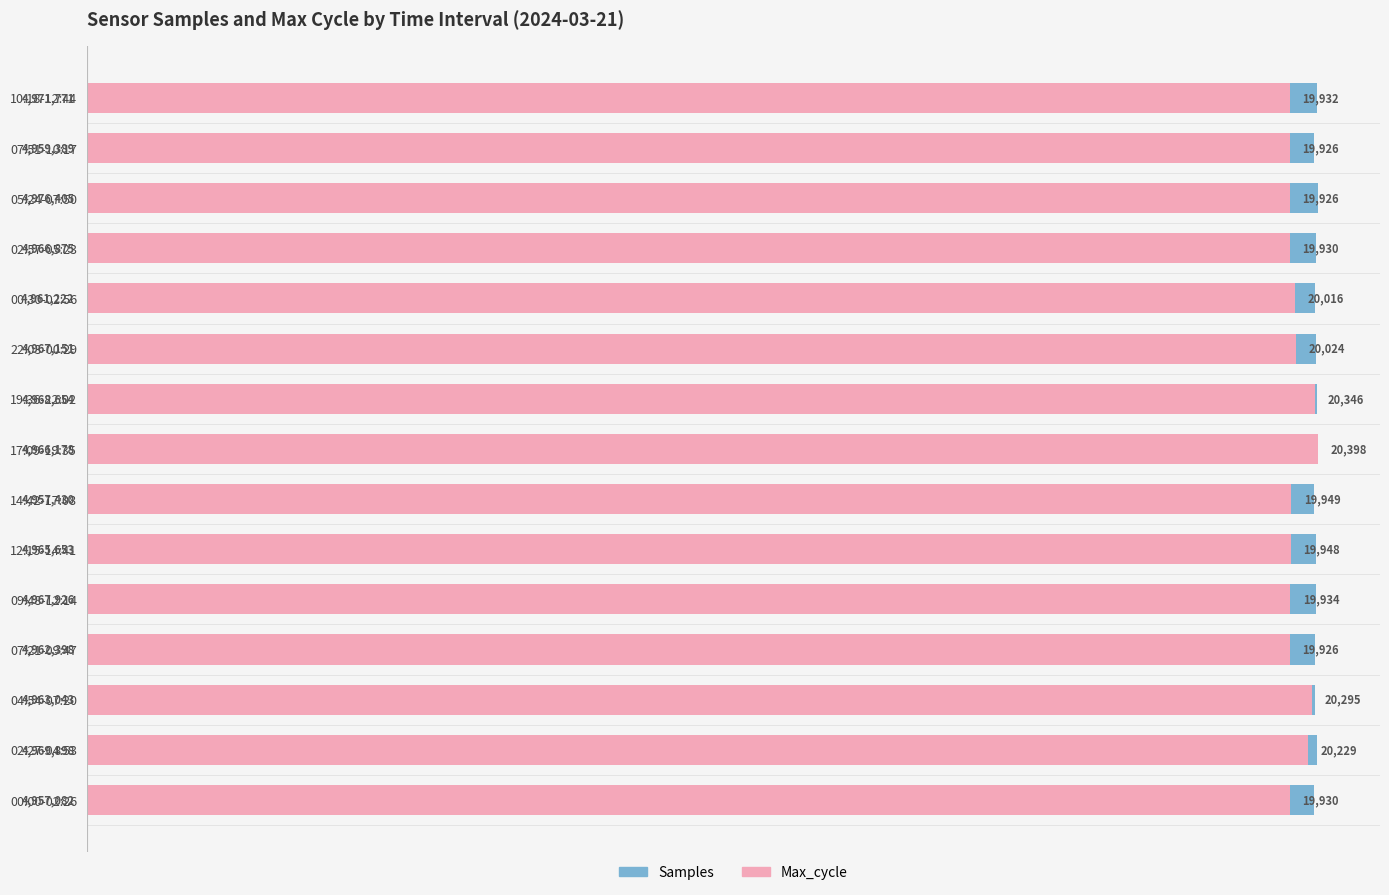

The Samples series shows 1867676.2 at 00:00-02:26. True or false?

False